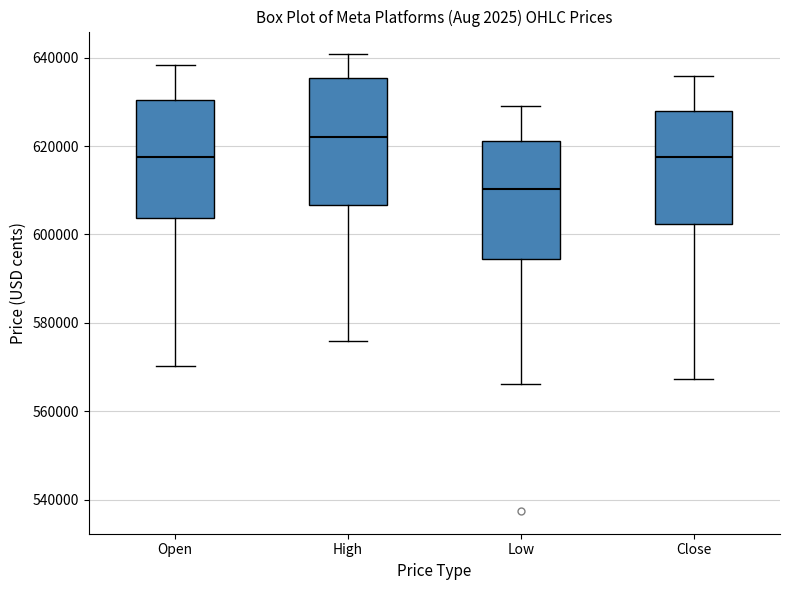

Where is the lower edge of the box for Low on the y-axis? The values are not printed on the chart, so give them approximately, as read against the axis.

594000